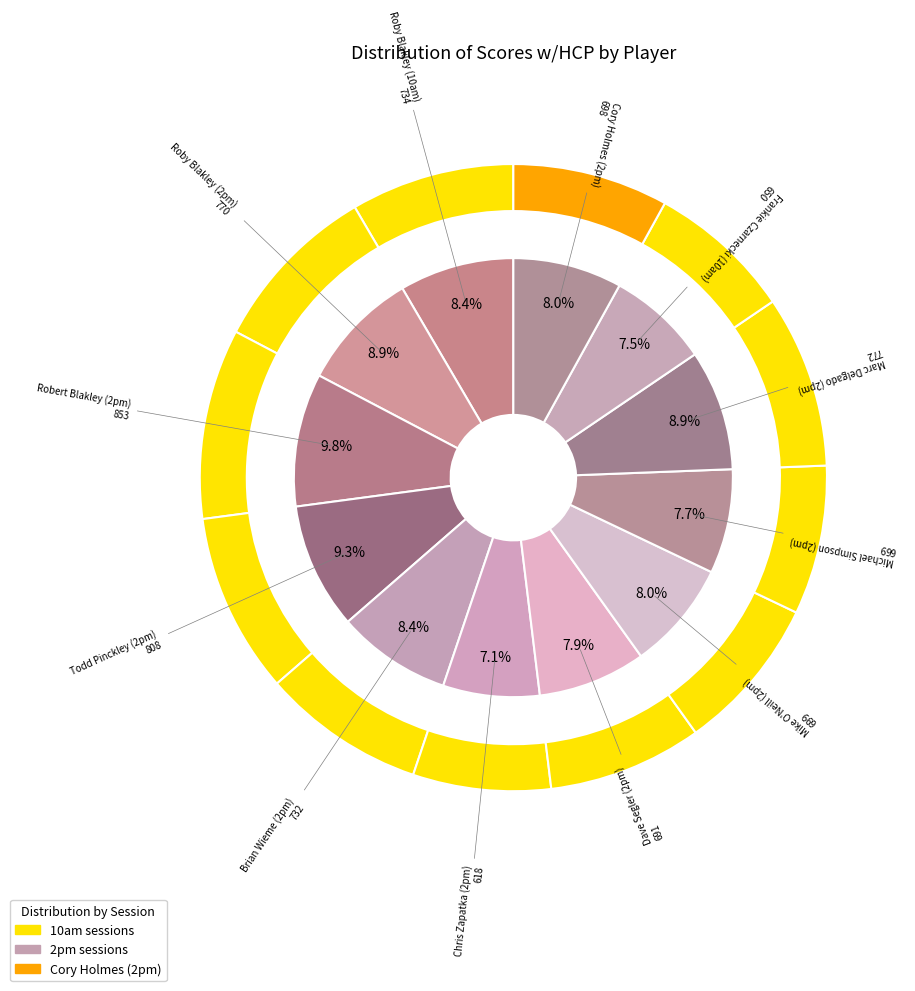

What percentage is the Cory Holmes (2pm) slice, to the nearest percent?

8%